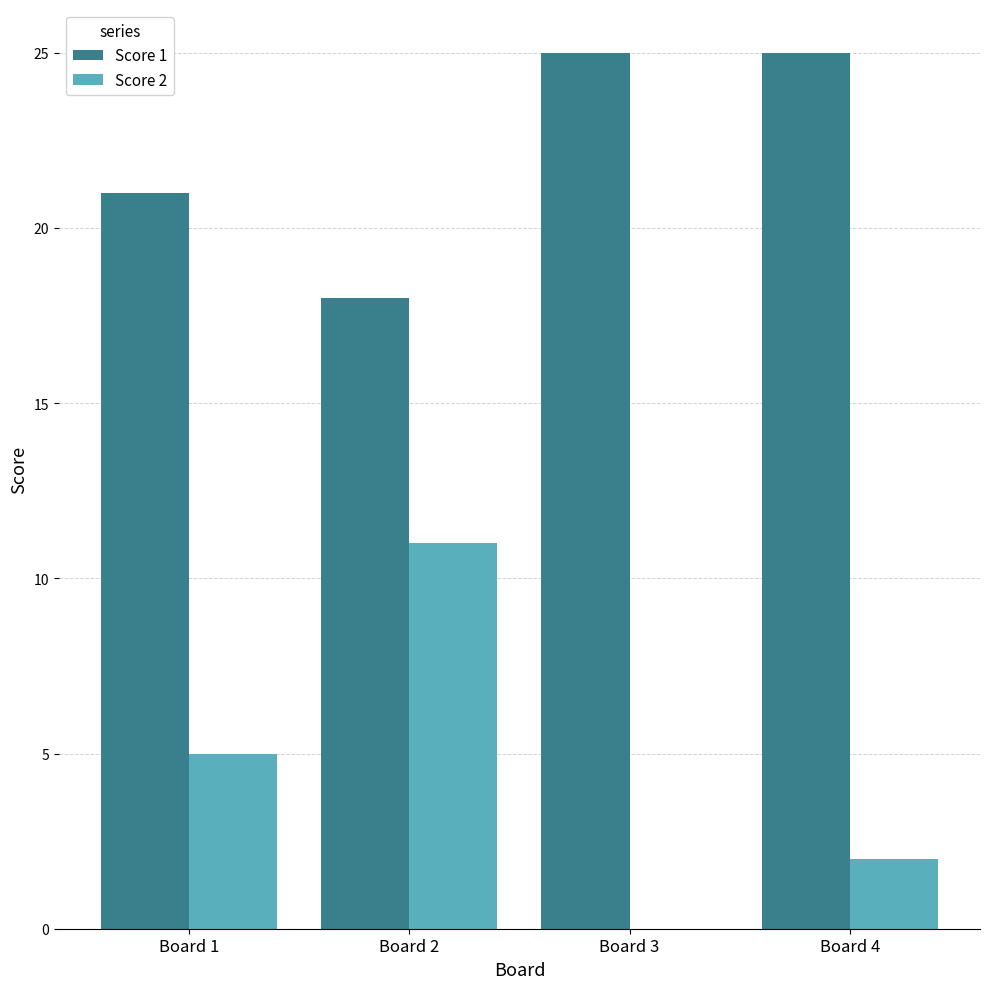

Is it true that Score 1 equals 10 at Board 1?

False